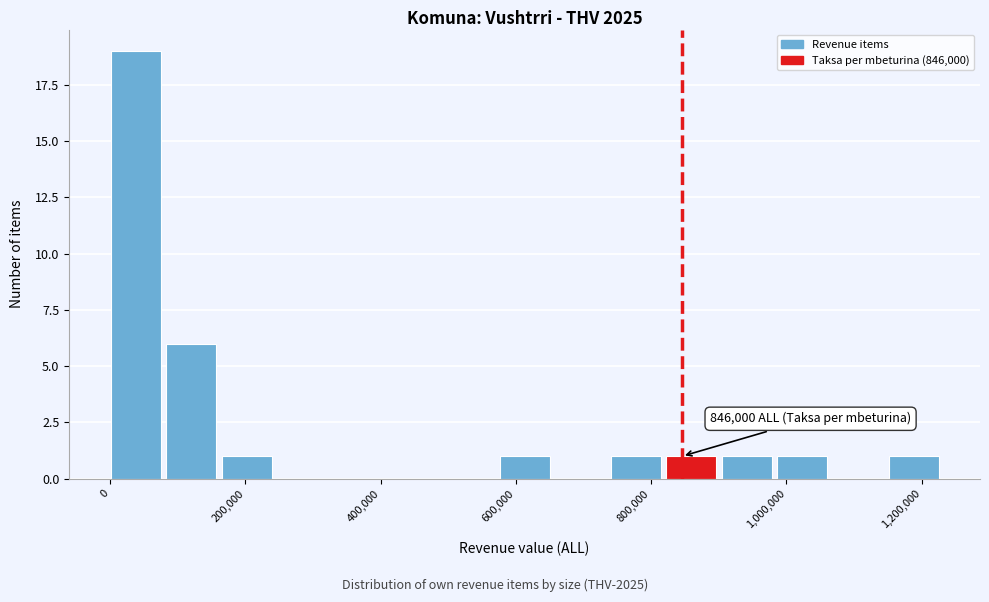

Which range on the x-axis has the tallest bar?

0 to 80000